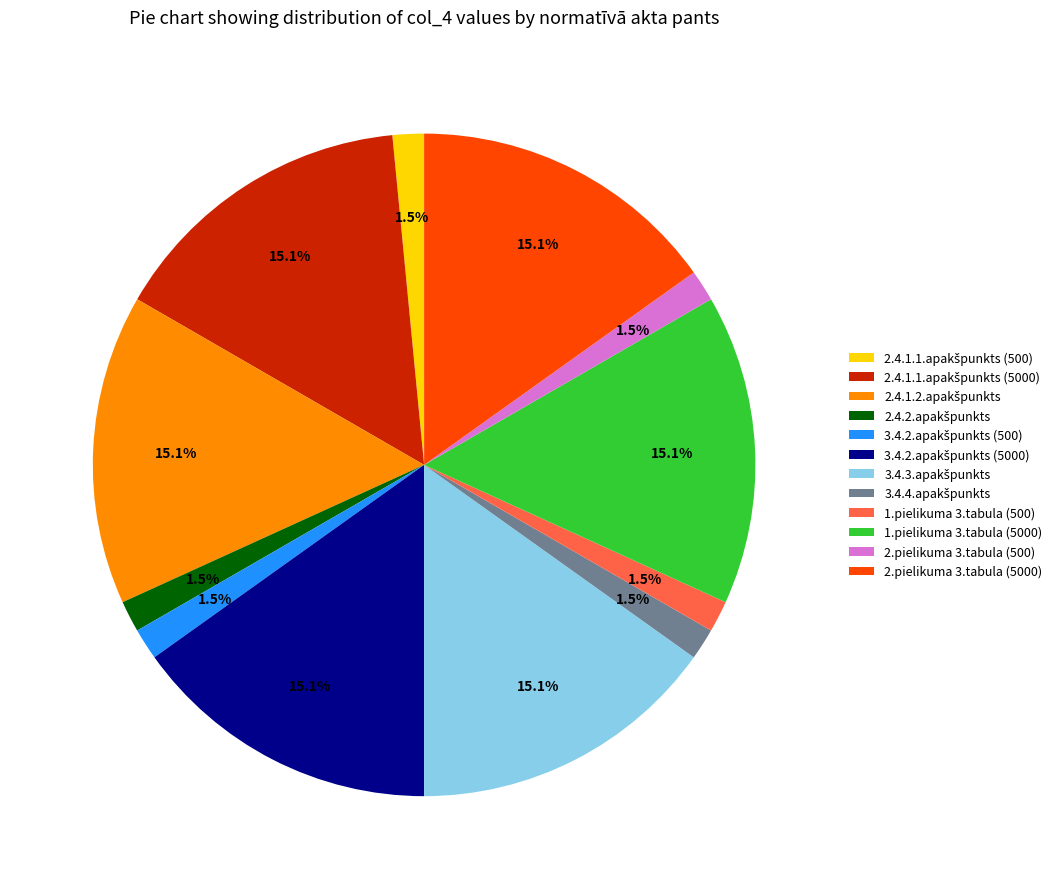

Is there any slice that represents more than half of the pie?

No